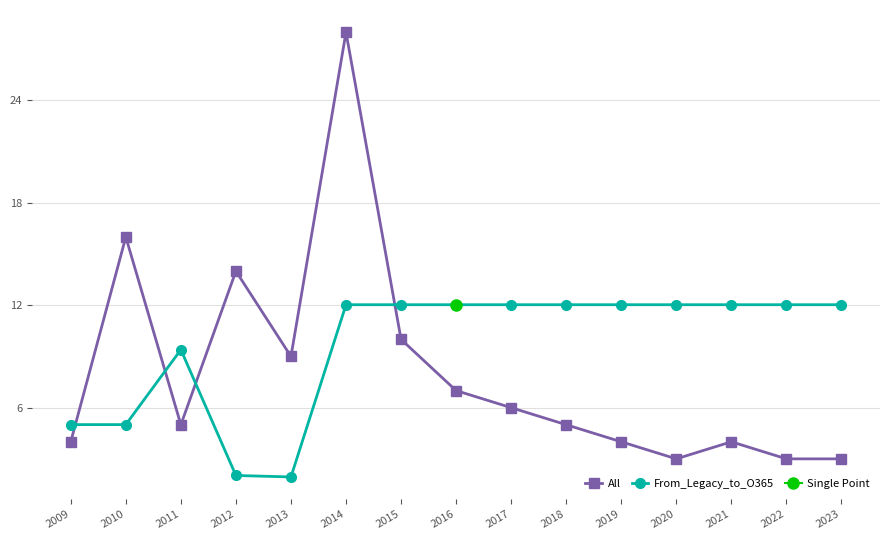

Between which two adjacent categories do From_Legacy_to_O365 and All first intersect?

2009 and 2010